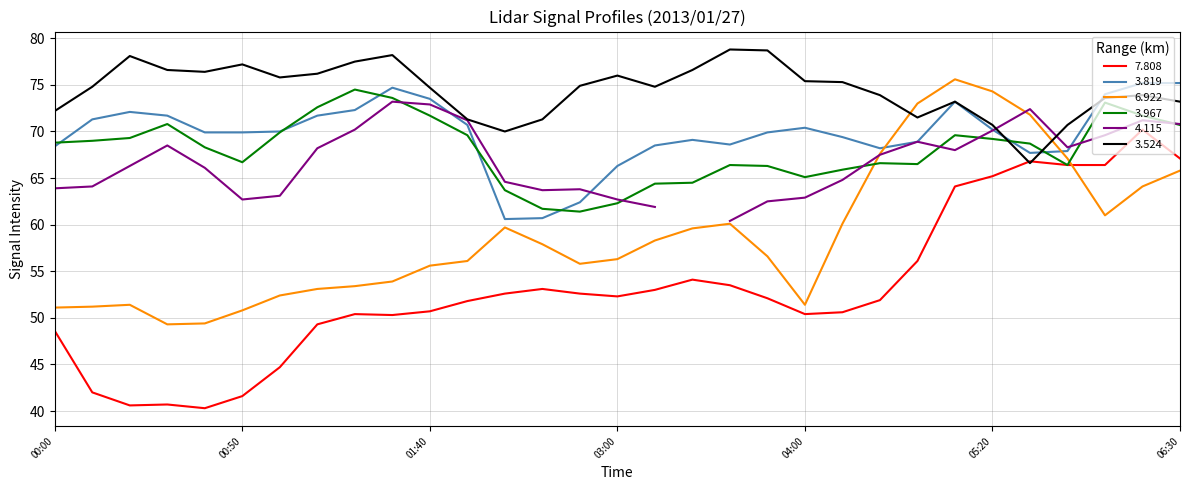

After their last crossing, which series has the higher values: 6.922 or 3.819?

3.819